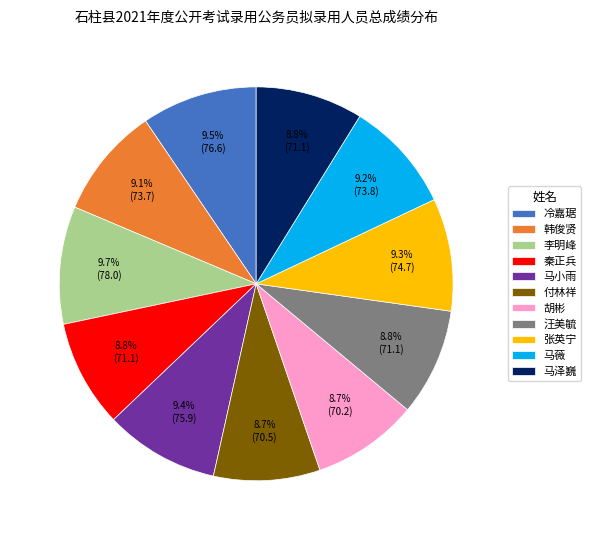

Is there a majority slice in this chart?

No